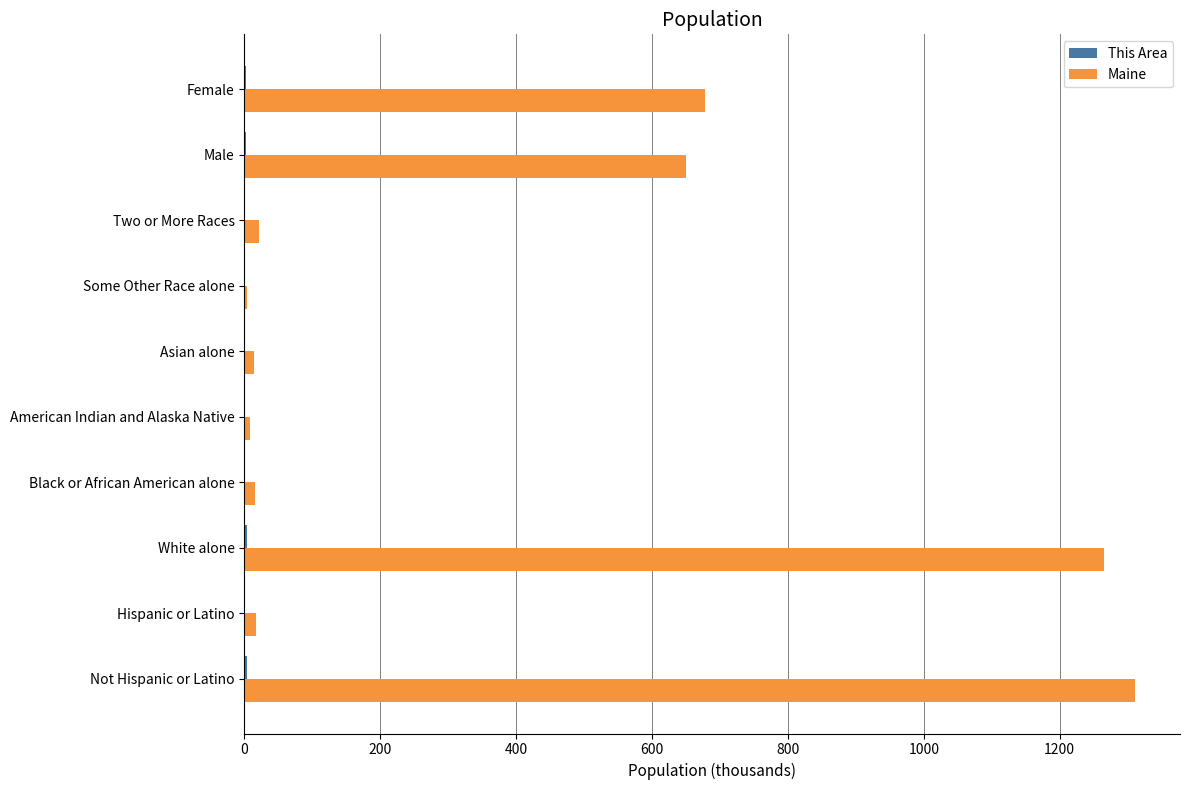

Between Not Hispanic or Latino and Asian alone, which series saw the biggest shift?

Maine